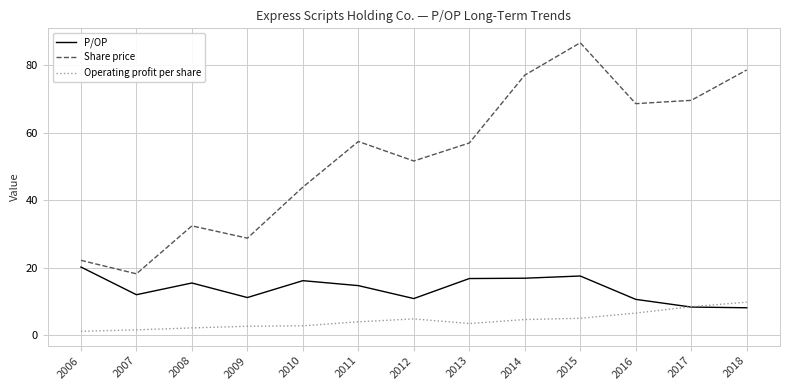

At 2013, list the series in order from largest to smallest.

Share price, P/OP, Operating profit per share